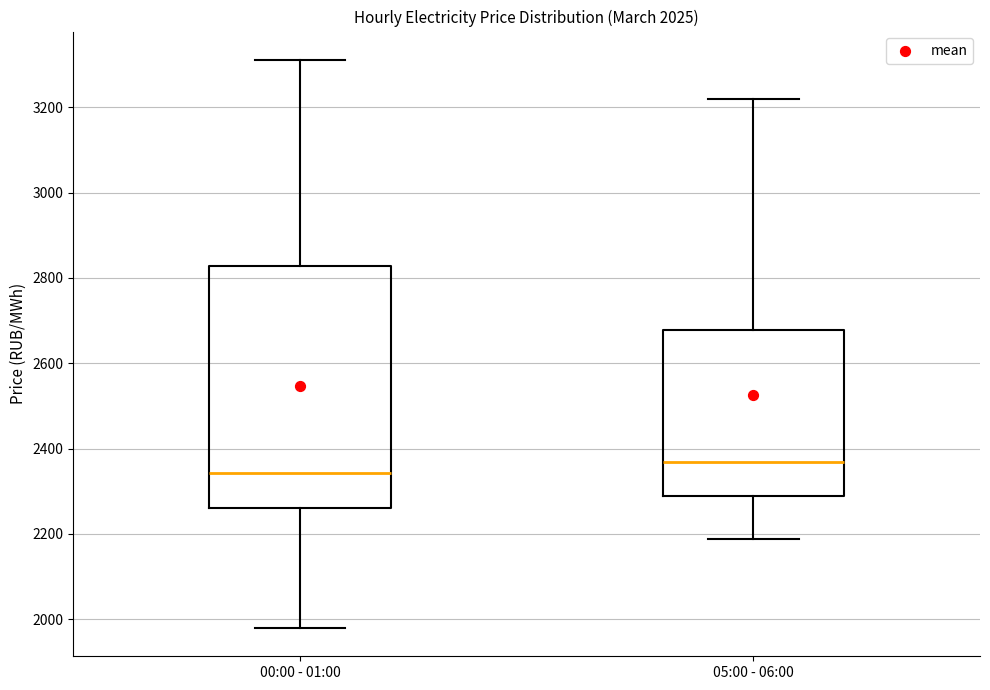

Where is the upper edge of the box for 00:00 - 01:00 on the y-axis? The values are not printed on the chart, so give them approximately, as read against the axis.

2820